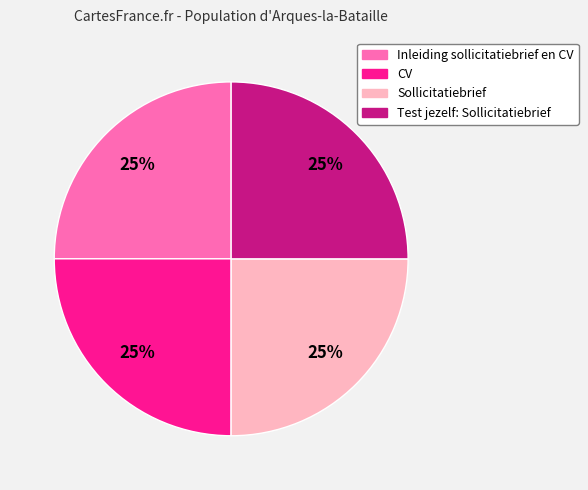

How many segments does this pie chart have?

4